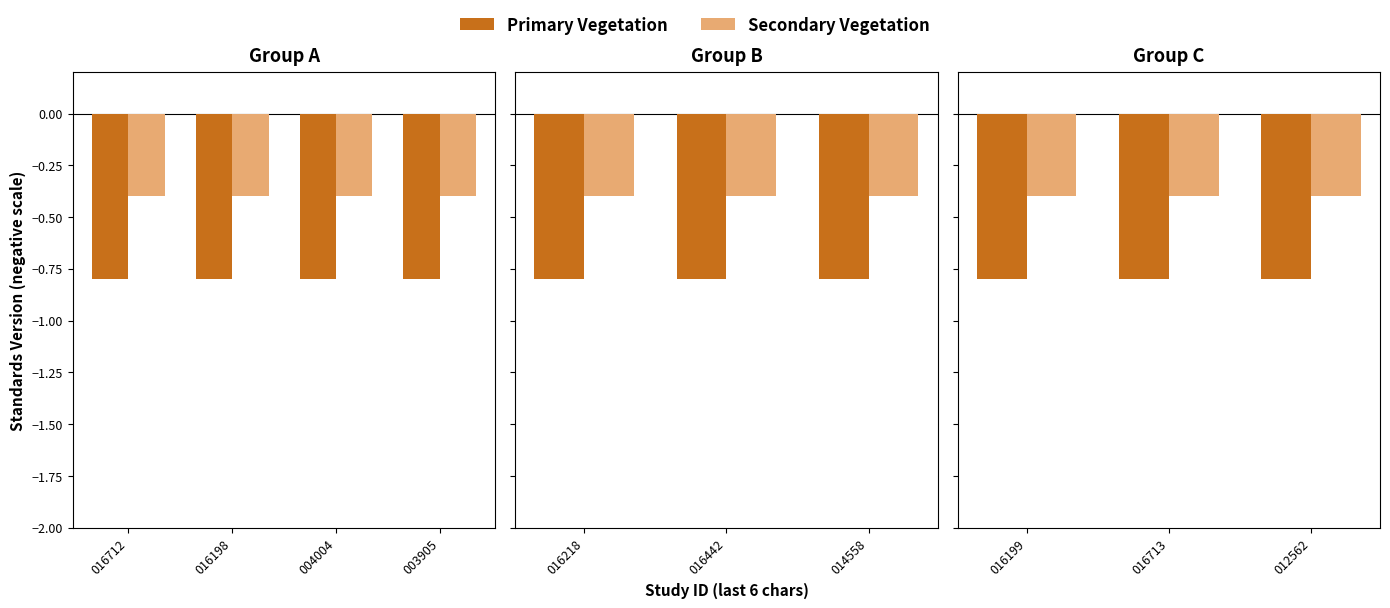

Is the value of Secondary Vegetation at 016712 greater than the value of Primary Vegetation at 004004?

Yes